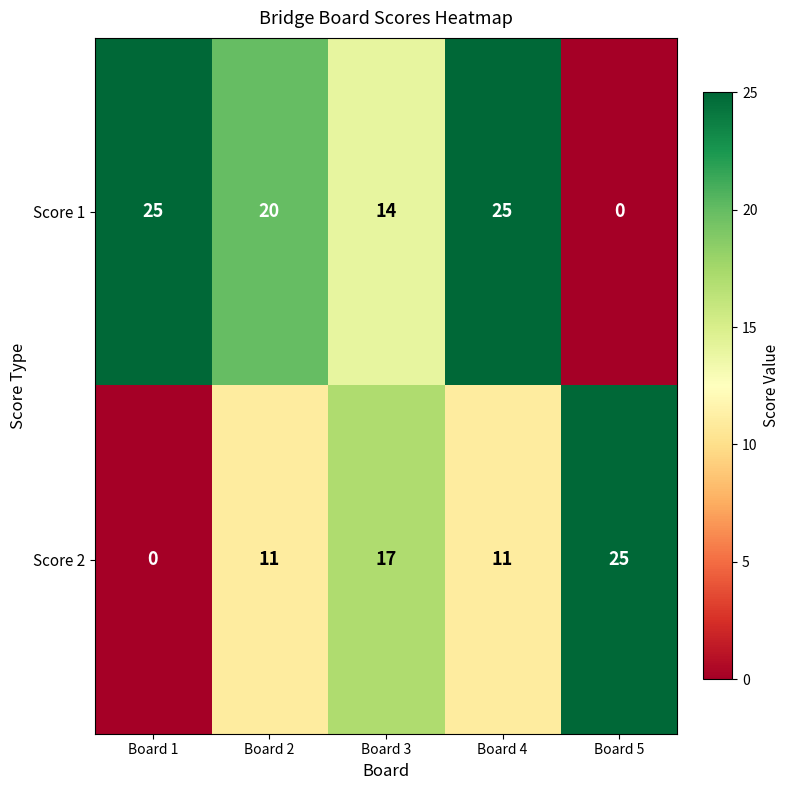

How many values in the Score 1 series are below 20?

2